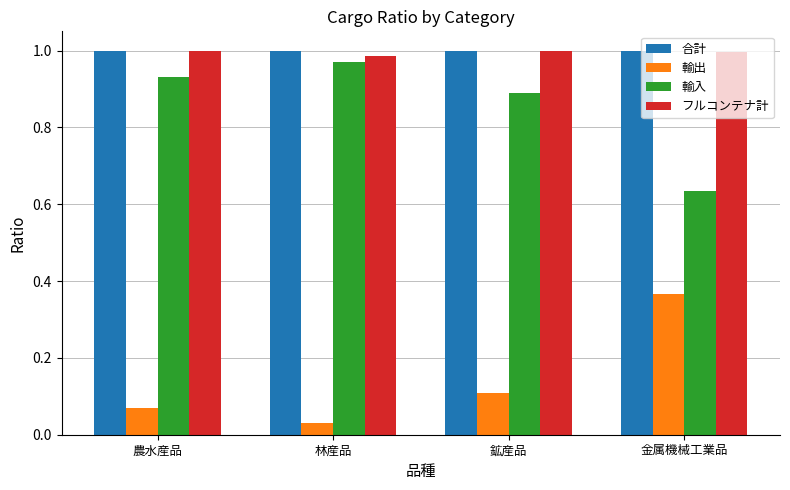

What is the label of the 4th bar from the left?

金属機械工業品